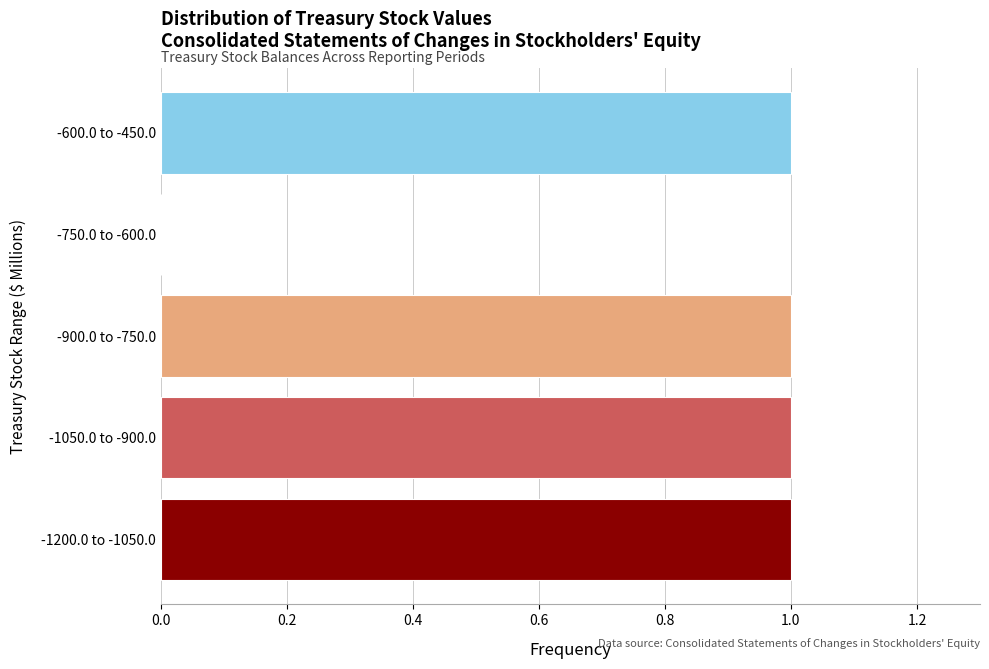

Reading top to bottom, extract all data points from this chart.

-600.0 to -450.0=1	-750.0 to -600.0=0	-900.0 to -750.0=1	-1050.0 to -900.0=1	-1200.0 to -1050.0=1